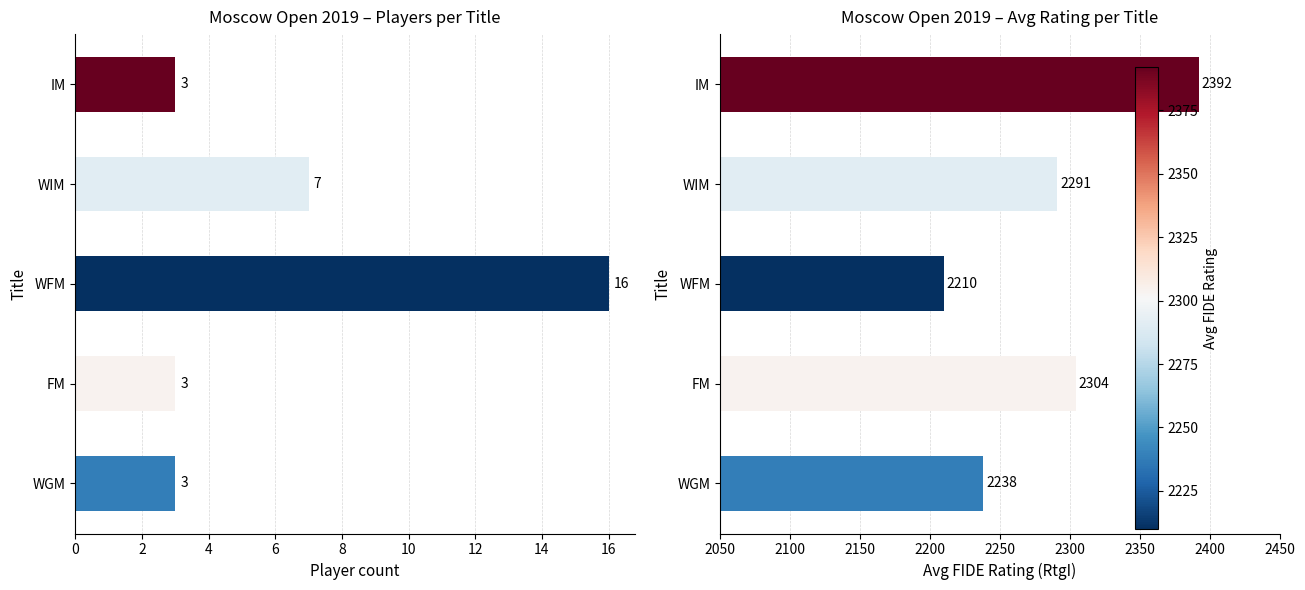

Which series has the widest spread of values?

Avg FIDE Rating